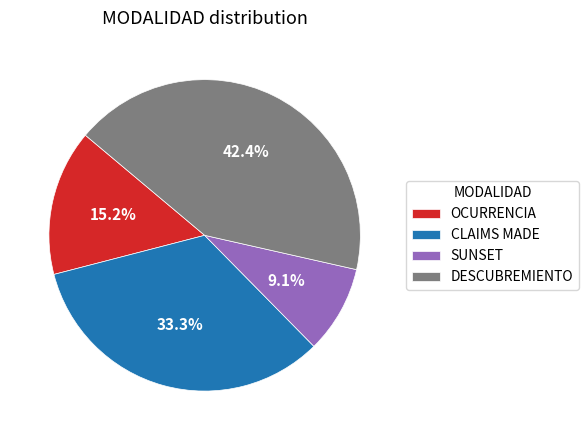

What is the largest slice in the pie chart?

DESCUBREMIENTO